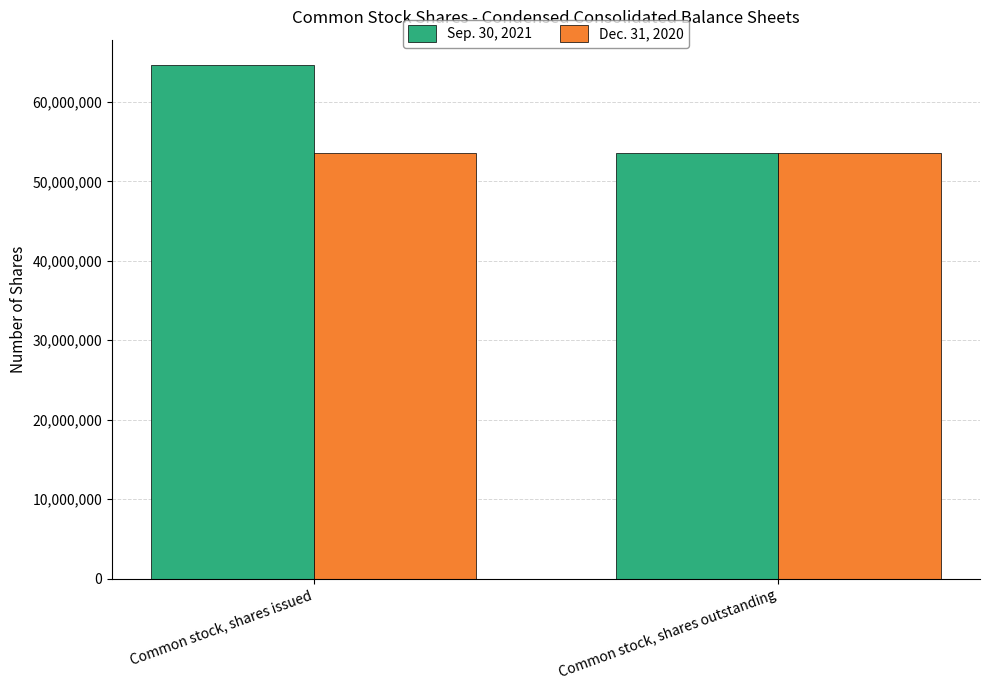

The value of Sep. 30, 2021 at Common stock, shares outstanding is 53586023. True or false?

True